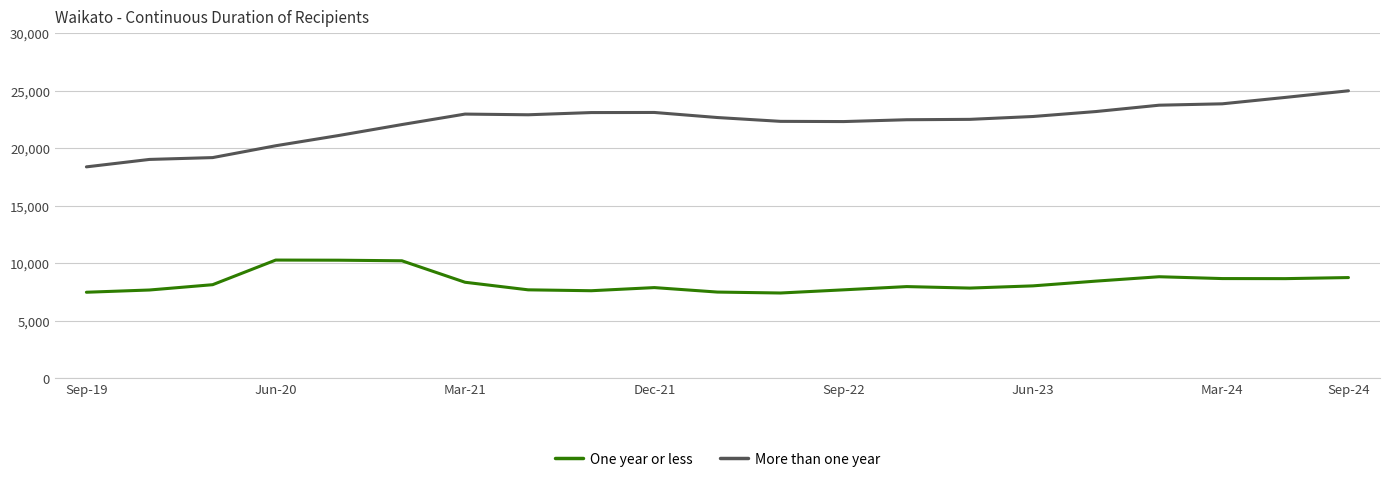

Which series has the largest total across all categories?

More than one year